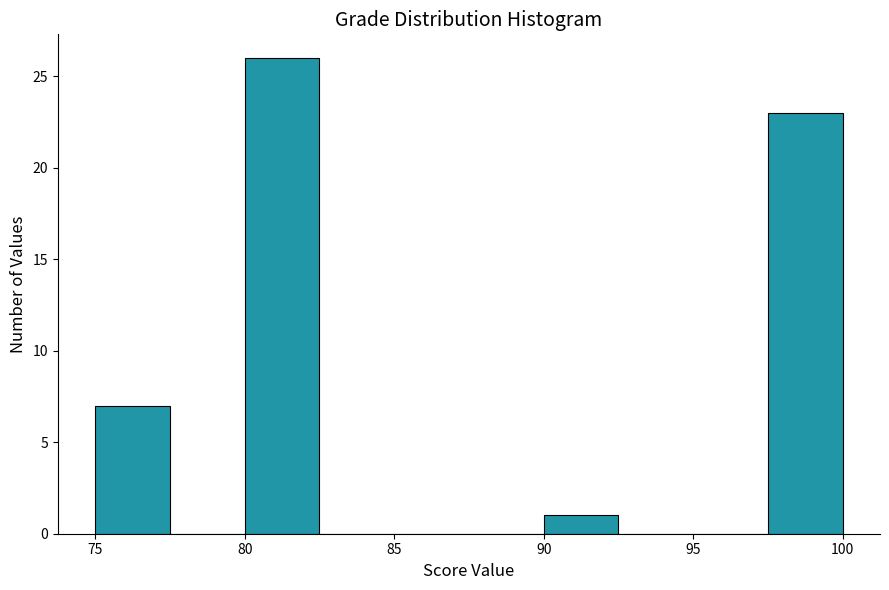

Reading left to right, transcribe this chart: for each bar, give the range it covers on the x-axis and its height. The values are not printed on the chart, so give them approximately, as read against the axis.

75.0 to 77.5: 7
77.5 to 80.0: 0
80.0 to 82.5: 26
82.5 to 85.0: 0
85.0 to 87.5: 0
87.5 to 90.0: 0
90.0 to 92.5: 1
92.5 to 95.0: 0
95.0 to 97.5: 0
97.5 to 100.0: 23